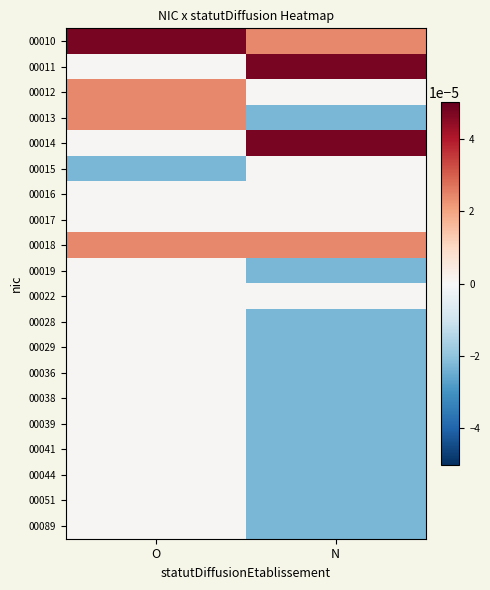

Rank the series by their maximum value, from highest to lowest.

00010, 00011, 00014, 00012, 00013, 00018, 00015, 00016, 00017, 00019, 00022, 00028, 00029, 00036, 00038, 00039, 00041, 00044, 00051, 00089